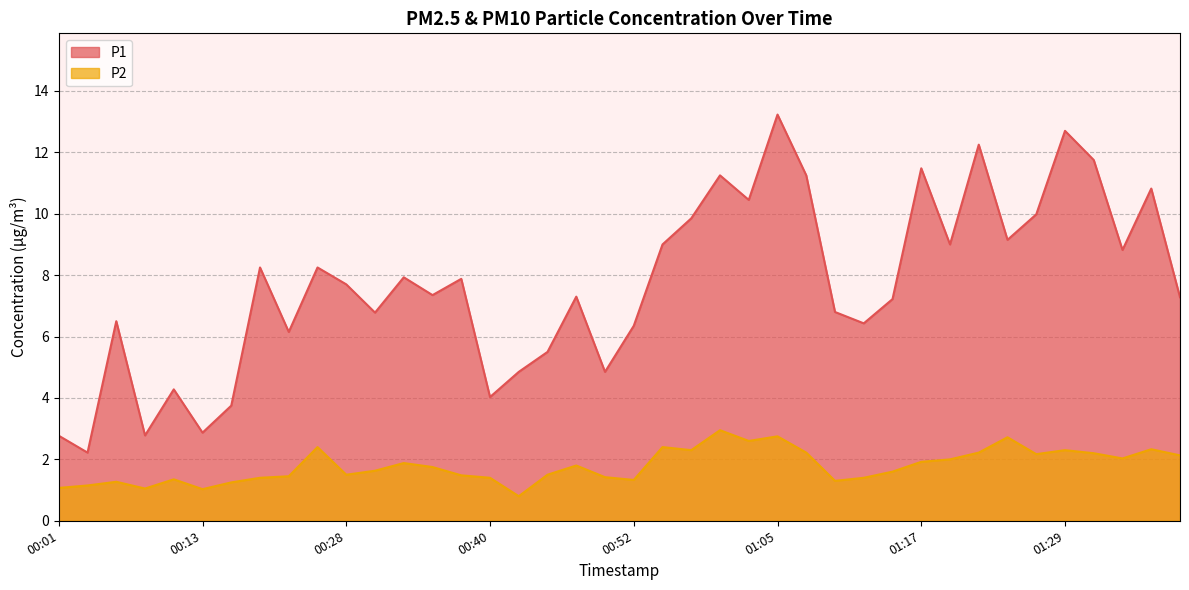

What is the spread (max minus min) of values at 01:15?

5.6